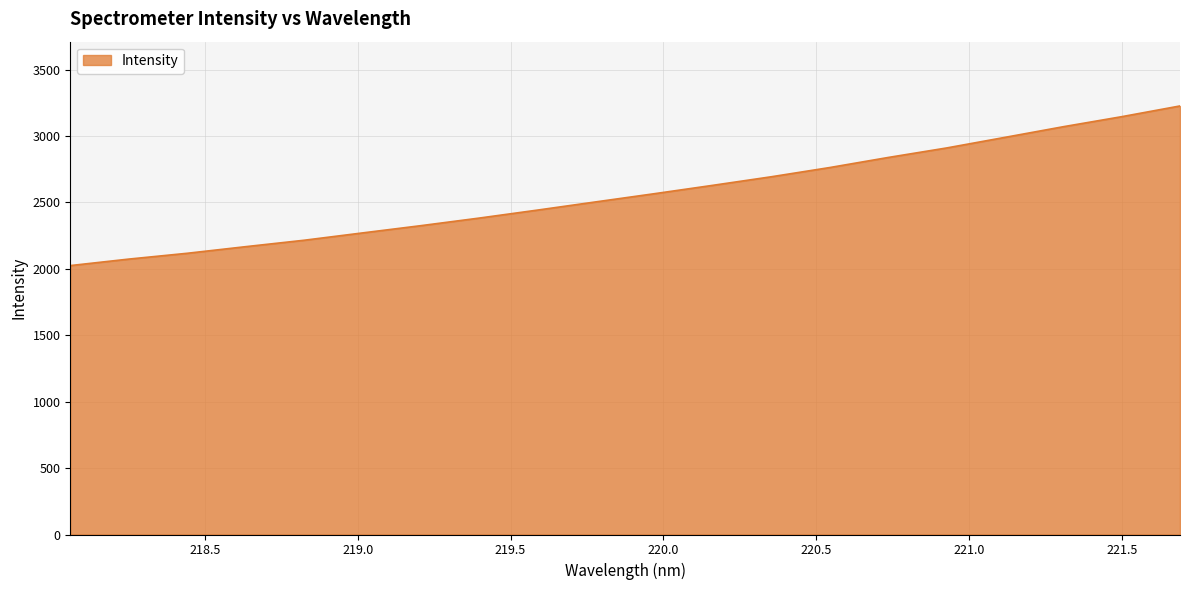

What is the greatest value displayed?

3226.0